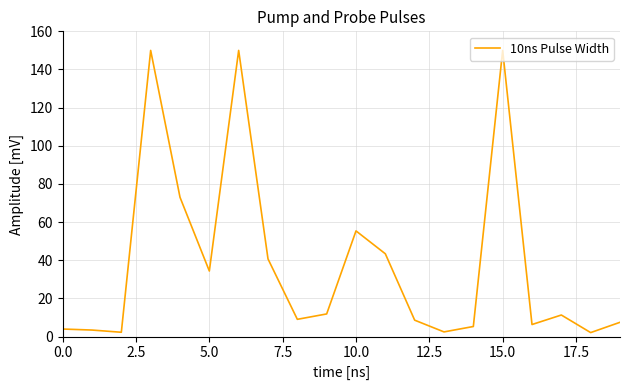

What is the greatest value displayed?

150.0